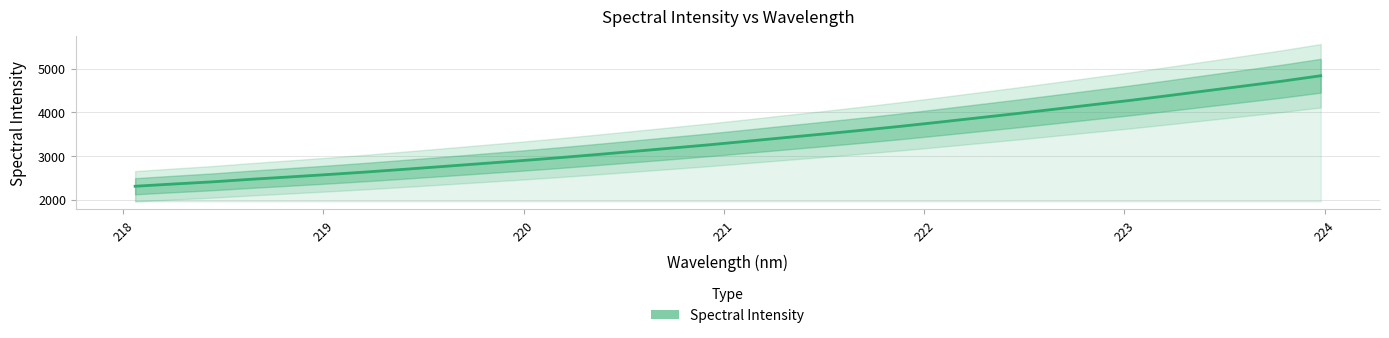

Reading left to right, transcribe all the data shown in this chart.

2307.2	2358.2	2406.9	2465.1	2518.4	2573.0	2630.8	2692.9	2756.8	2821.8	2886.8	2955.0	3027.7	3102.6	3178.9	3255.4	3337.7	3421.4	3503.2	3588.6	3677.8	3771.9	3868.8	3965.6	4066.2	4168.9	4269.9	4378.6	4490.2	4601.3	4712.4	4835.1